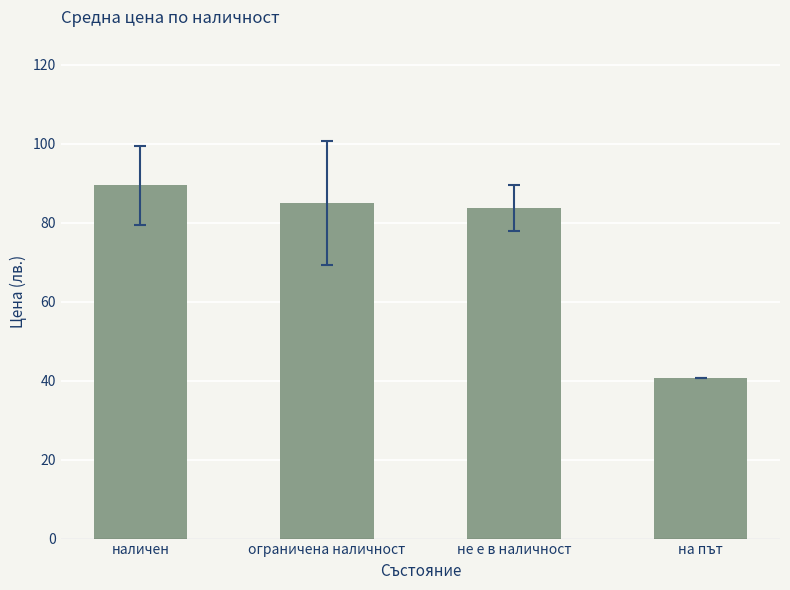

How many bars are there in total?

4